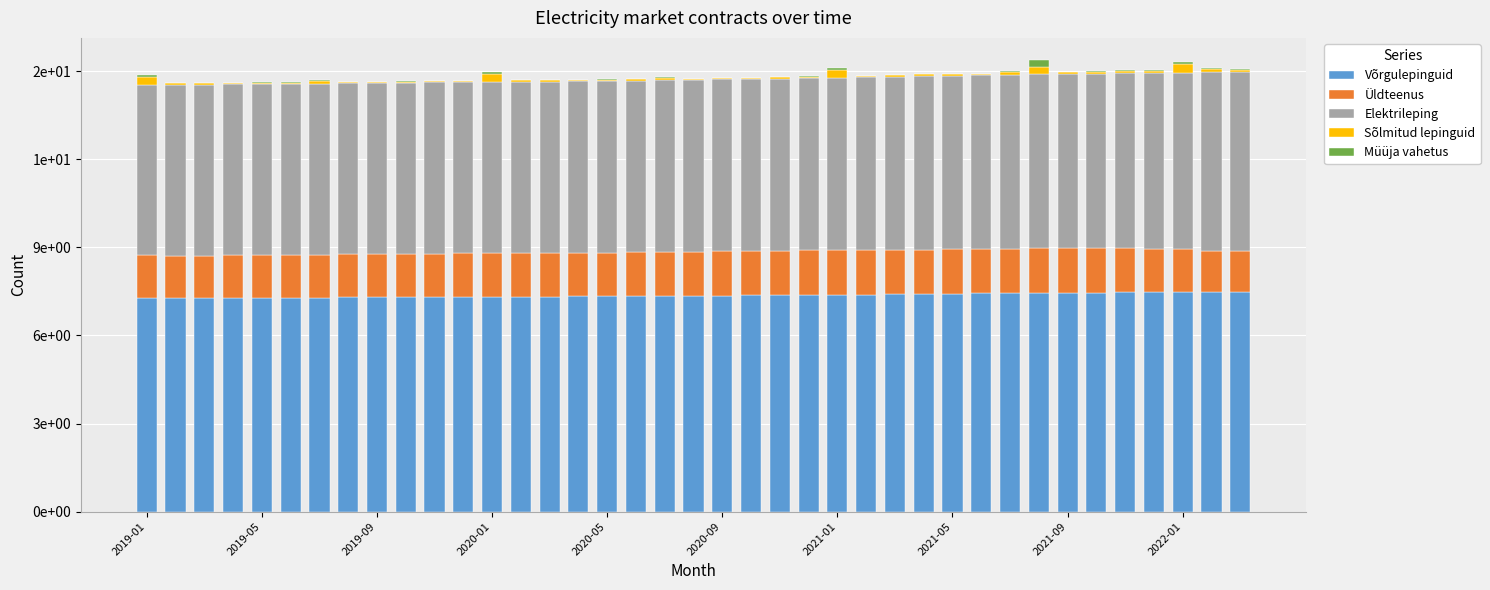

Does the chart contain stacked bars?

Yes